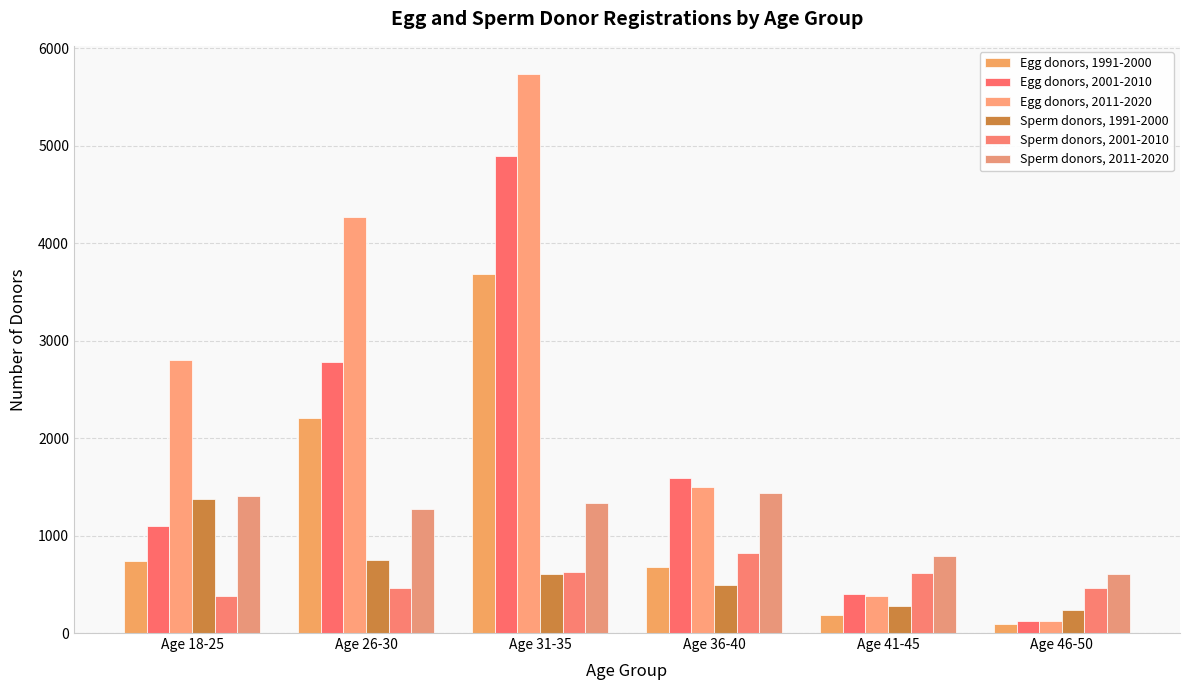

Which series has the largest total across all categories?

Egg donors, 2011-2020